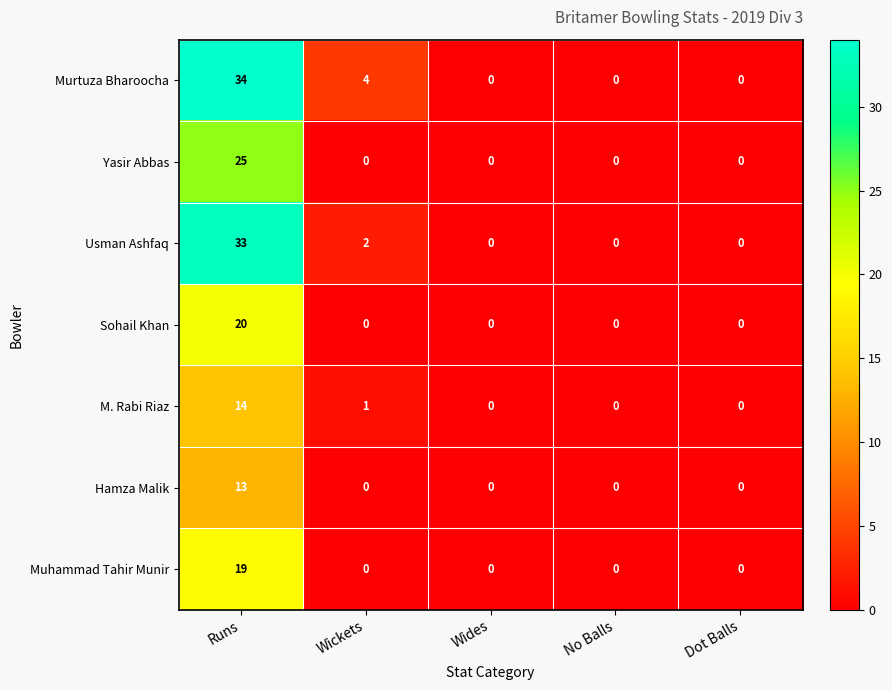

What is the maximum value for Usman Ashfaq?

33